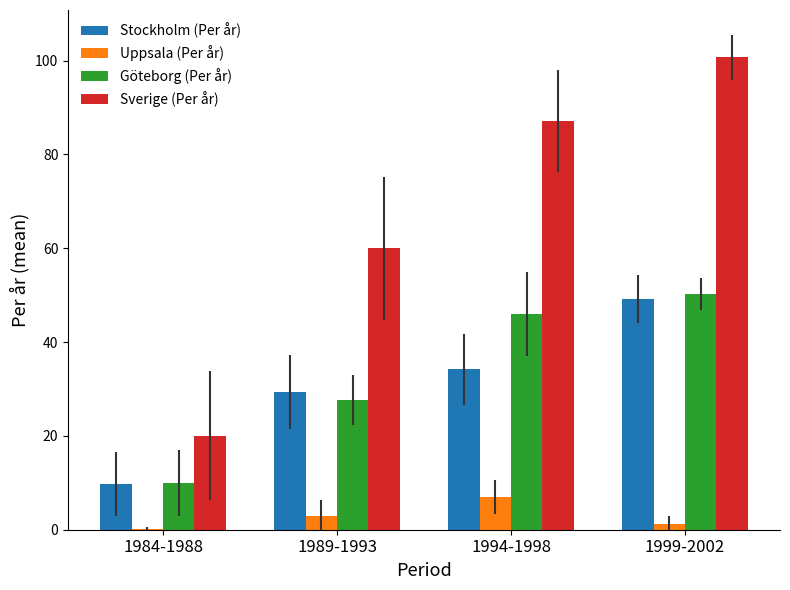

At which category is the sum across all series the highest?

1999-2002